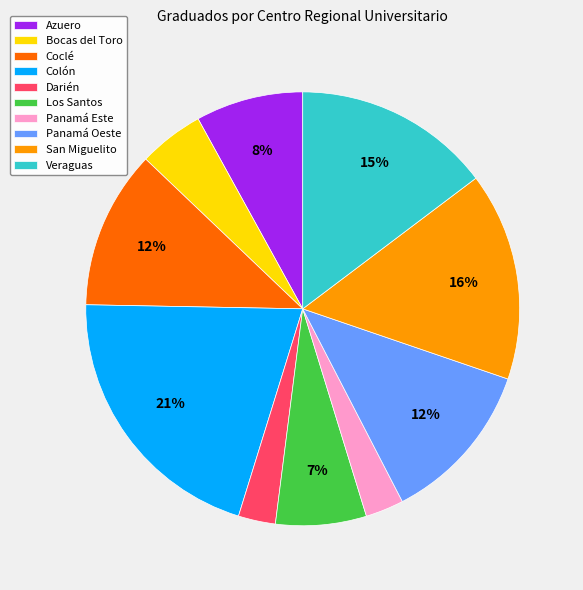

To the nearest percent, what is the difference between the largest and smallest slice percentages?

18%